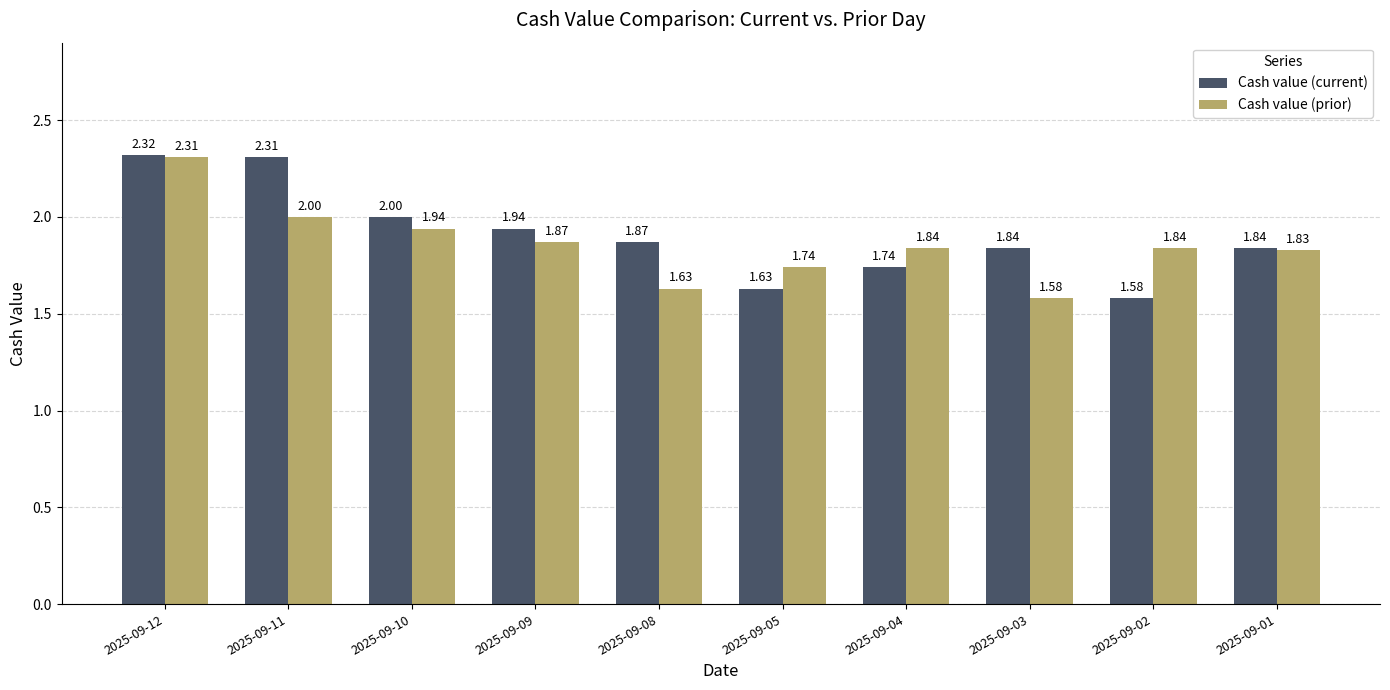

At 2025-09-08, list the series in order from largest to smallest.

Cash value (current), Cash value (prior)